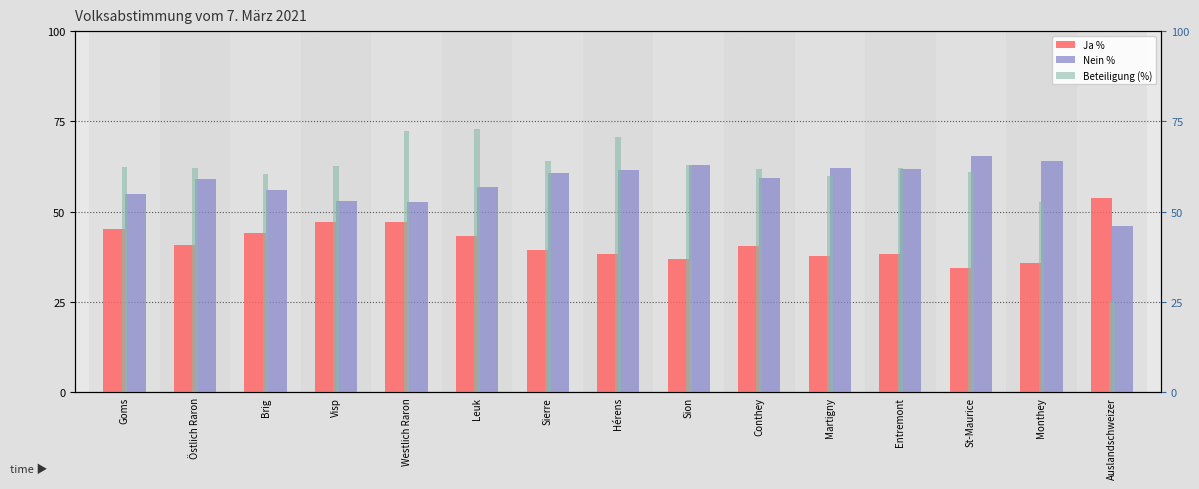

Which category has the lowest value in the Beteiligung (%) series?

Auslandschweizer